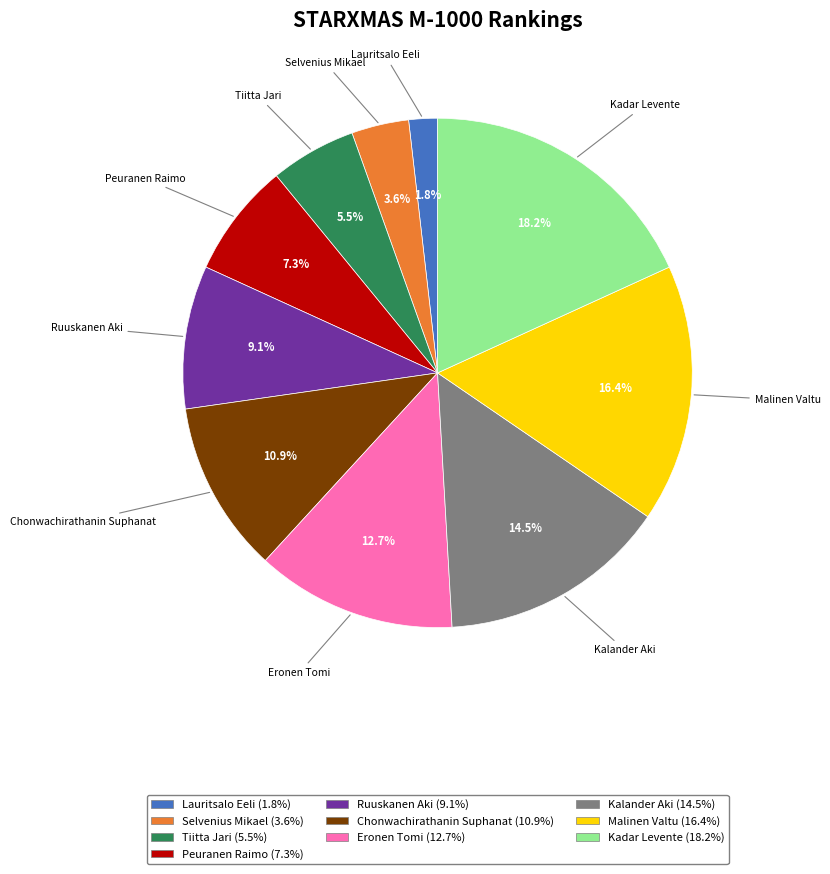

How many segments does this pie chart have?

10